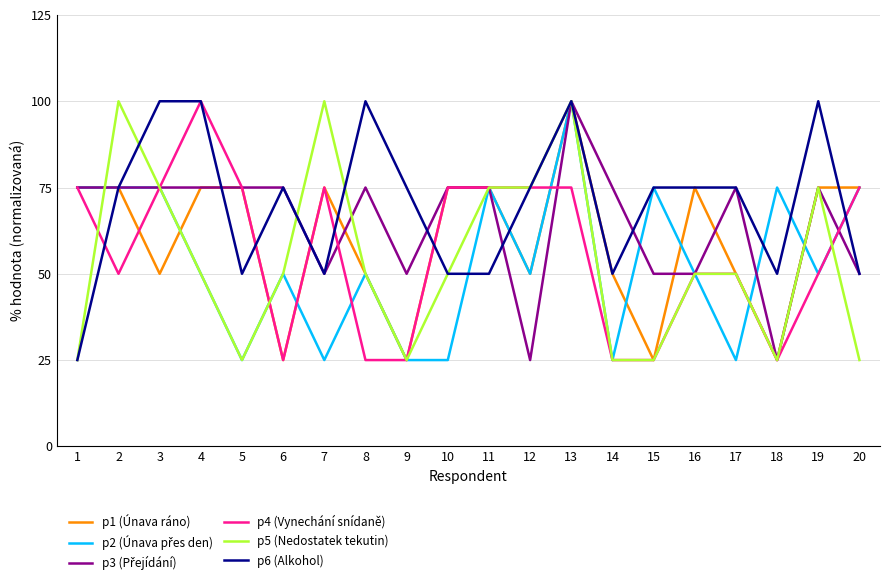

Does the chart display data point markers on the line(s)?

No